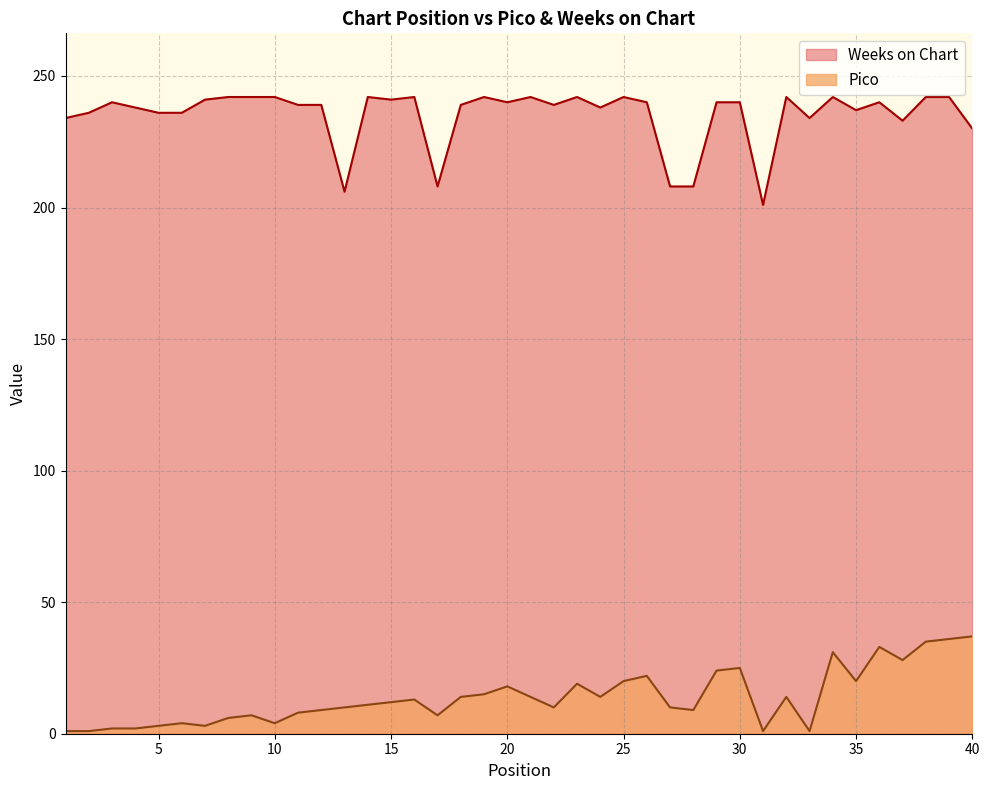

List the series in order of their peak value, lowest first.

Pico, Weeks on Chart